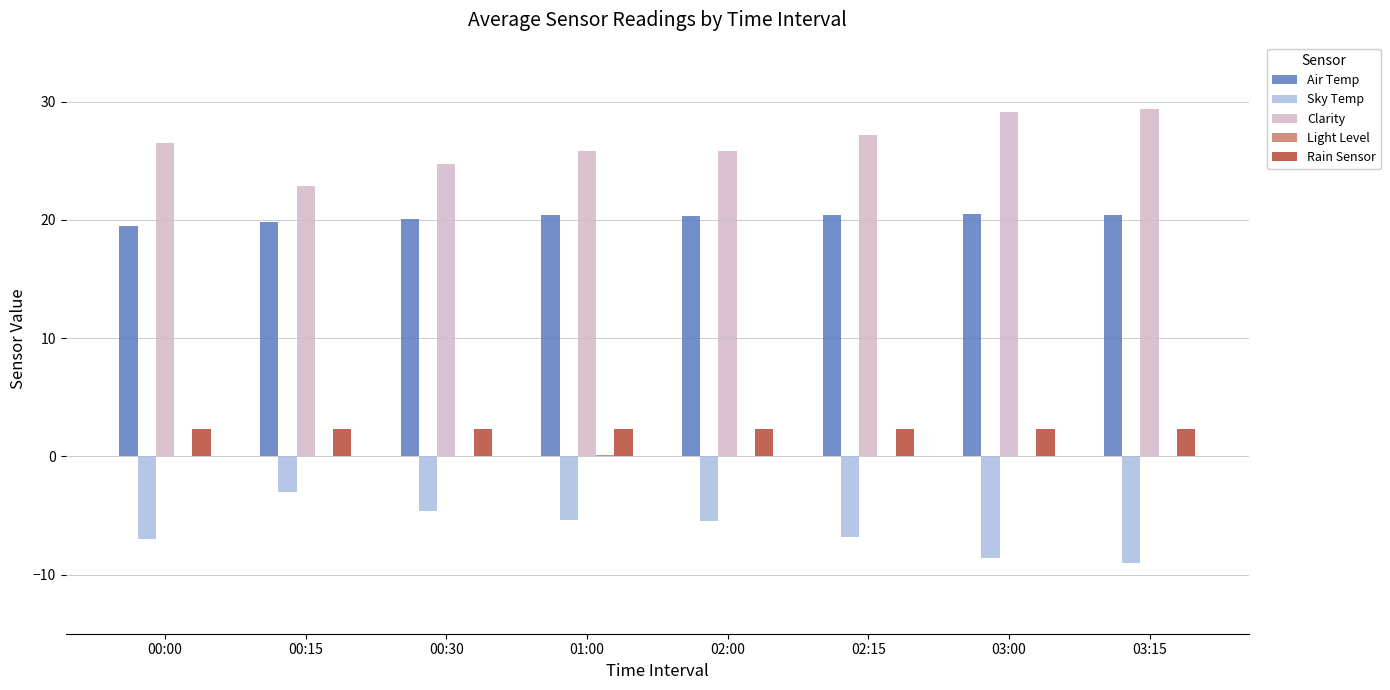

The Clarity series shows 48.7 at 03:15. True or false?

False